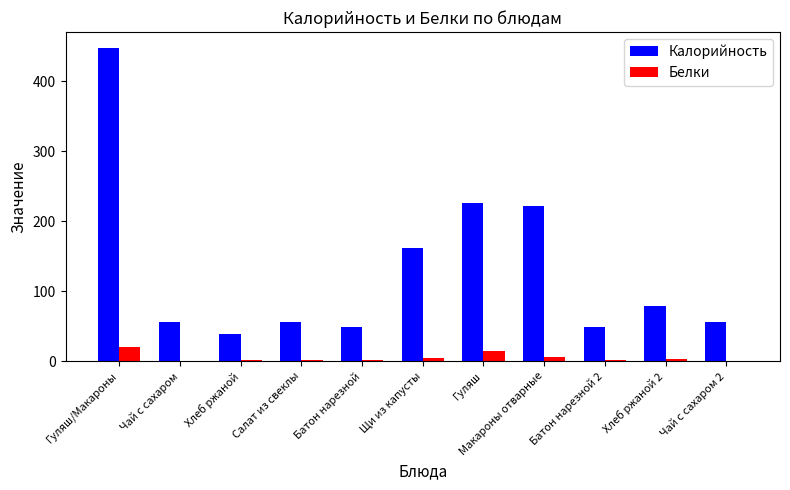

What is the sum of all Белки values?

52.7